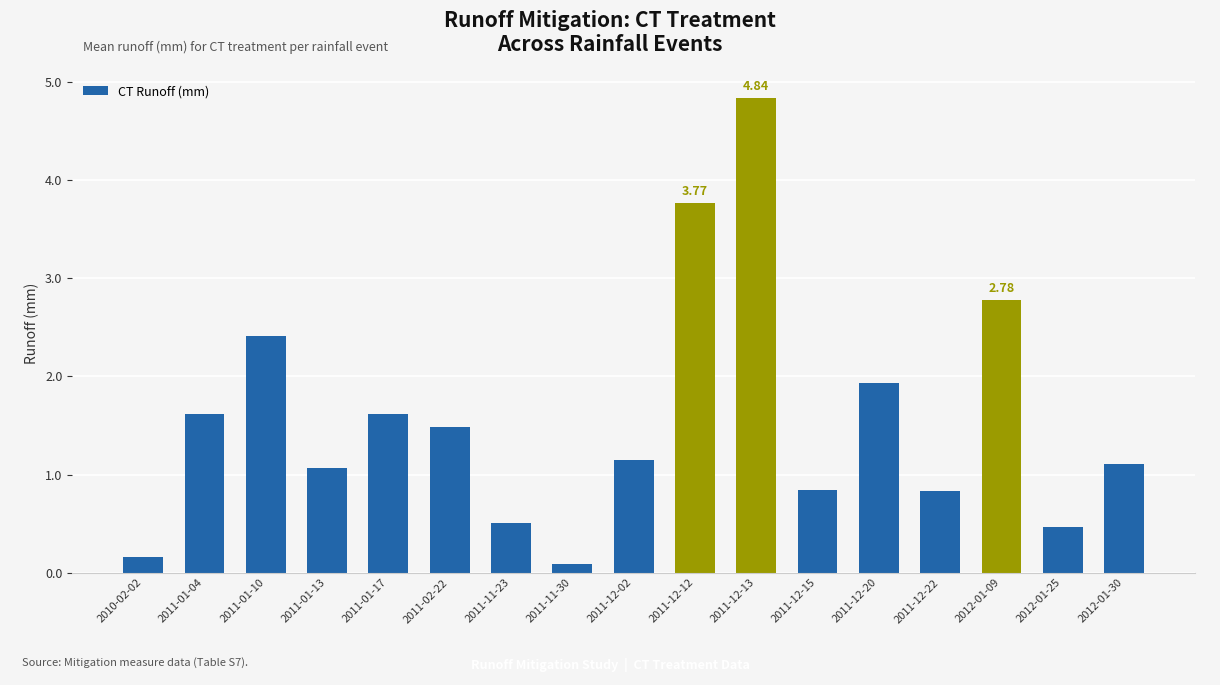

What is the value of the 6th bar from the left?

1.5